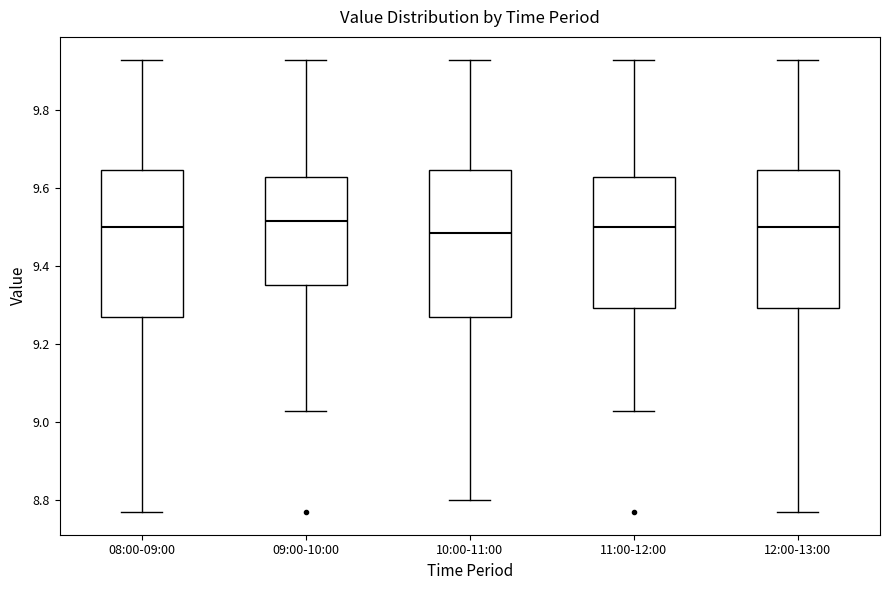

Reading left to right, transcribe this box plot: for each box, give where its median line is, the range the box spans, and where its two whiskers end, as read against the y-axis. The values are not printed on the chart, so give them approximately, as read against the axis.

08:00-09:00: median 9.50, box 9.28 to 9.64, whiskers 8.78 to 9.94
09:00-10:00: median 9.52, box 9.36 to 9.64, whiskers 9.04 to 9.94
10:00-11:00: median 9.48, box 9.28 to 9.64, whiskers 8.80 to 9.94
11:00-12:00: median 9.50, box 9.30 to 9.64, whiskers 9.04 to 9.94
12:00-13:00: median 9.50, box 9.30 to 9.64, whiskers 8.78 to 9.94